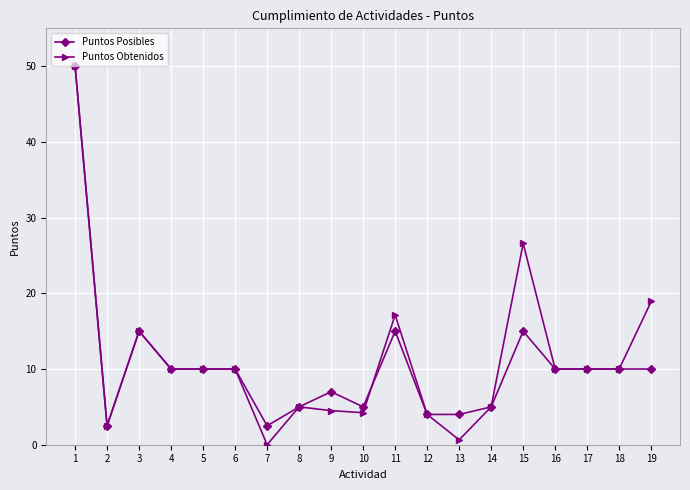

The value of Puntos Obtenidos at 12 is 6.0. True or false?

False